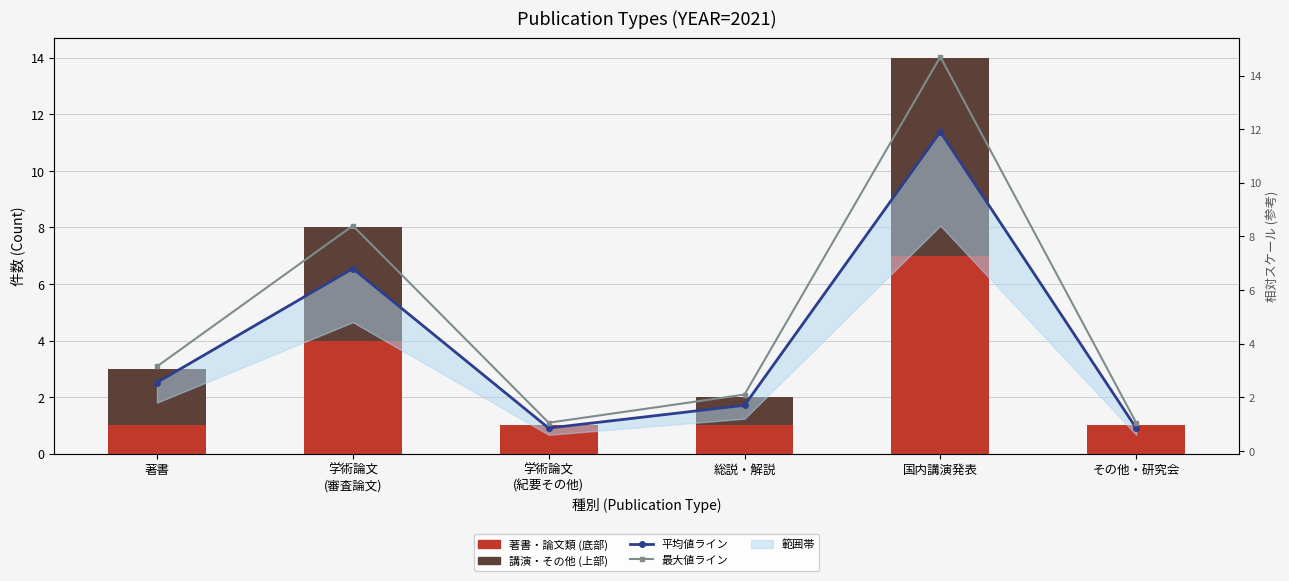

What is the value of the 平均値ライン bar at the 1st from the left?

2.5